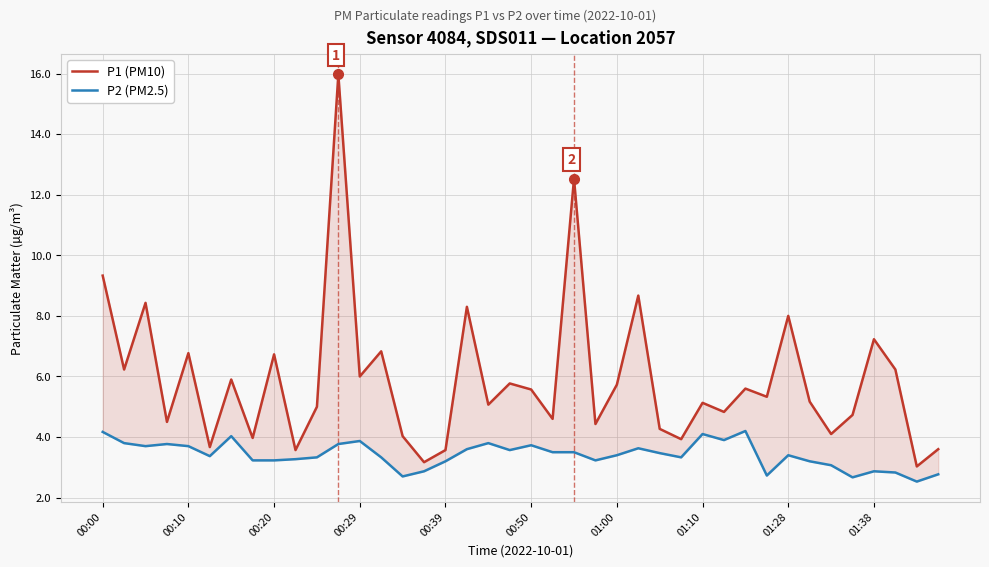

Which series changed the most between 00:20 and 37?

P1 (PM10)